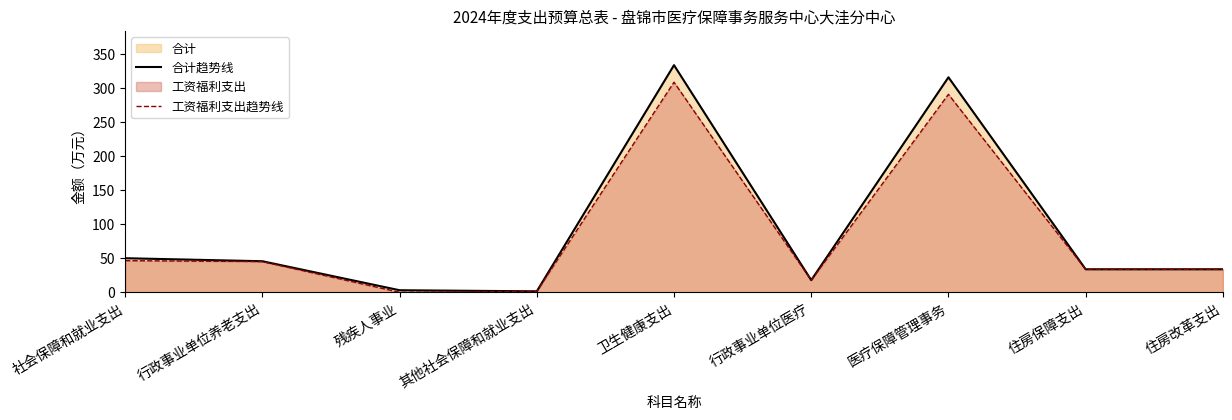

At which category is the sum across all series the highest?

卫生健康支出